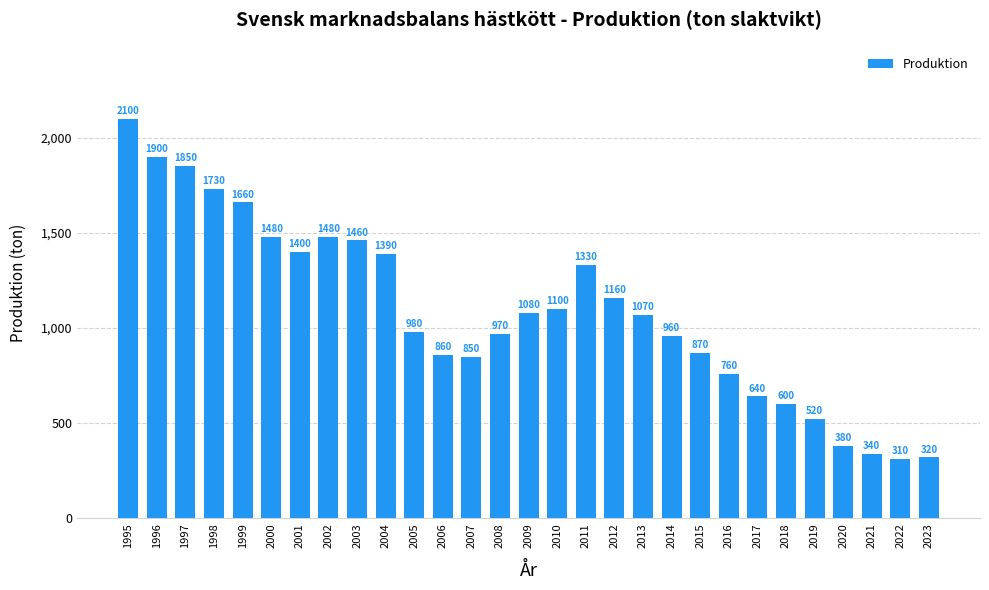

How many values are below 1070?

14